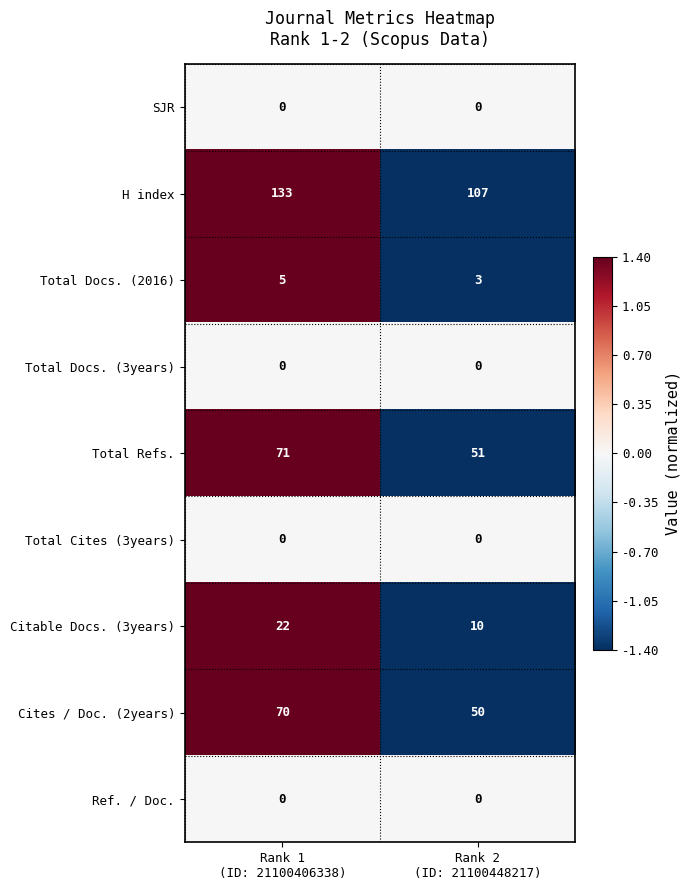

What is the maximum value for Total Refs.?

71